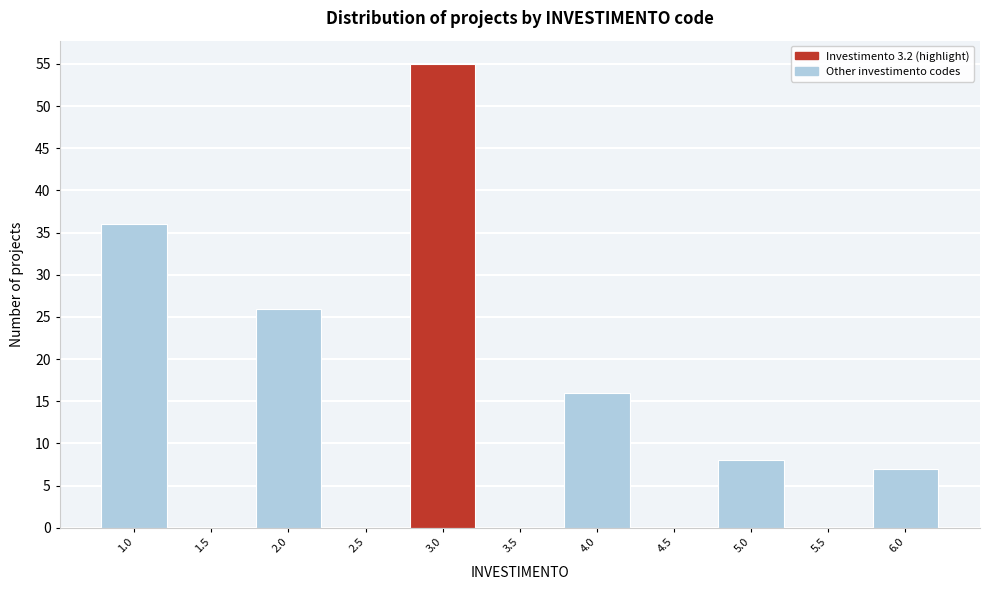

Reading left to right, transcribe all the data shown in this chart.

1.0=36	1.5=0	2.0=26	2.5=0	3.0=55	3.5=0	4.0=16	4.5=0	5.0=8	5.5=0	6.0=7